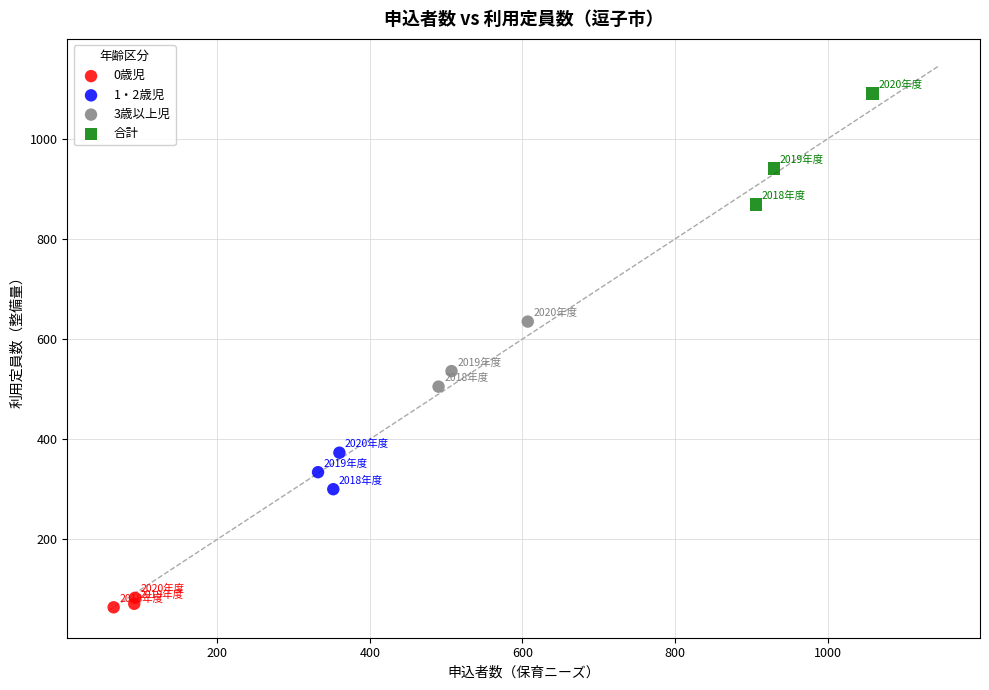

Which series contains the lowest Y value?

0歳児